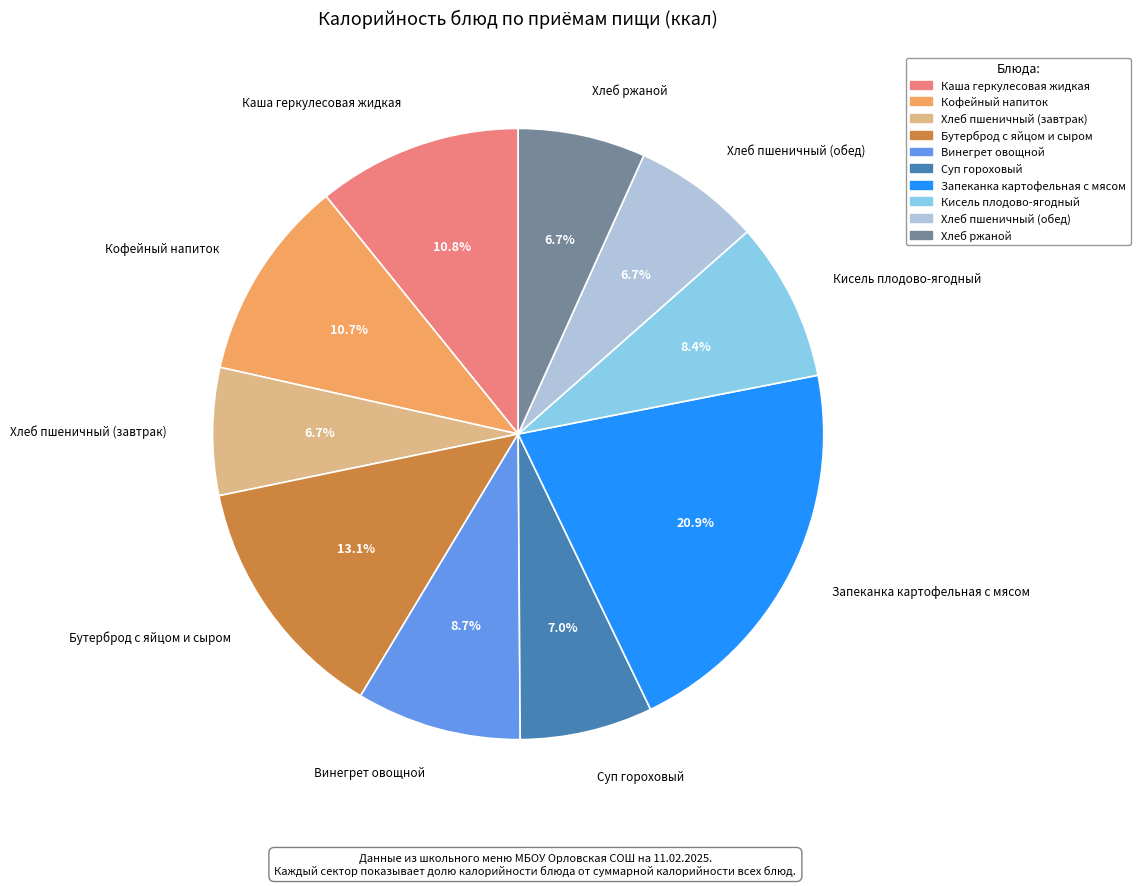

Combined, do Винегрет овощной and Запеканка картофельная с мясом account for over 50%?

No